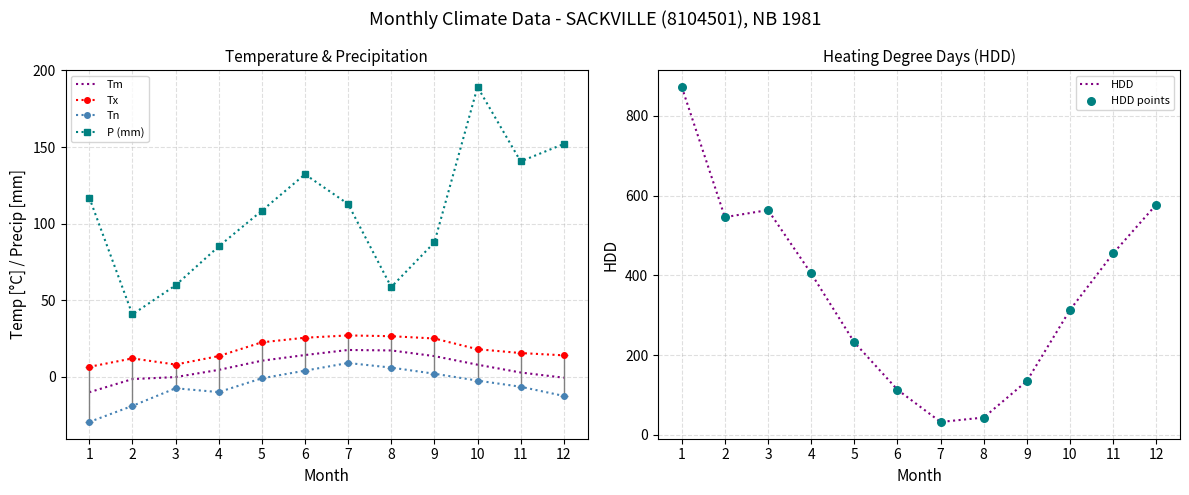

At how many categories does at least one series exceed 791?

1